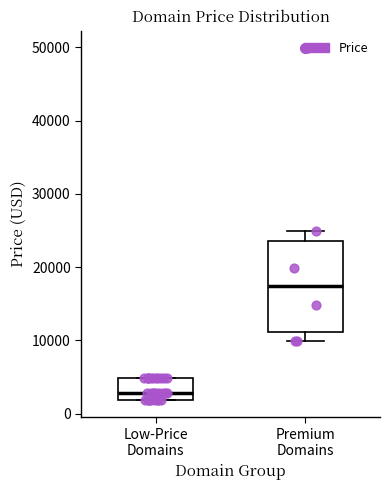

Reading left to right, transcribe this box plot: for each box, give where its median line is, the range the box spans, and where its two whiskers end, as read against the y-axis. The values are not printed on the chart, so give them approximately, as read against the axis.

Low-Price Domains: median 3000, box 2000 to 5000, whiskers 2000 to 5000
Premium Domains: median 17000, box 11000 to 24000, whiskers 10000 to 25000